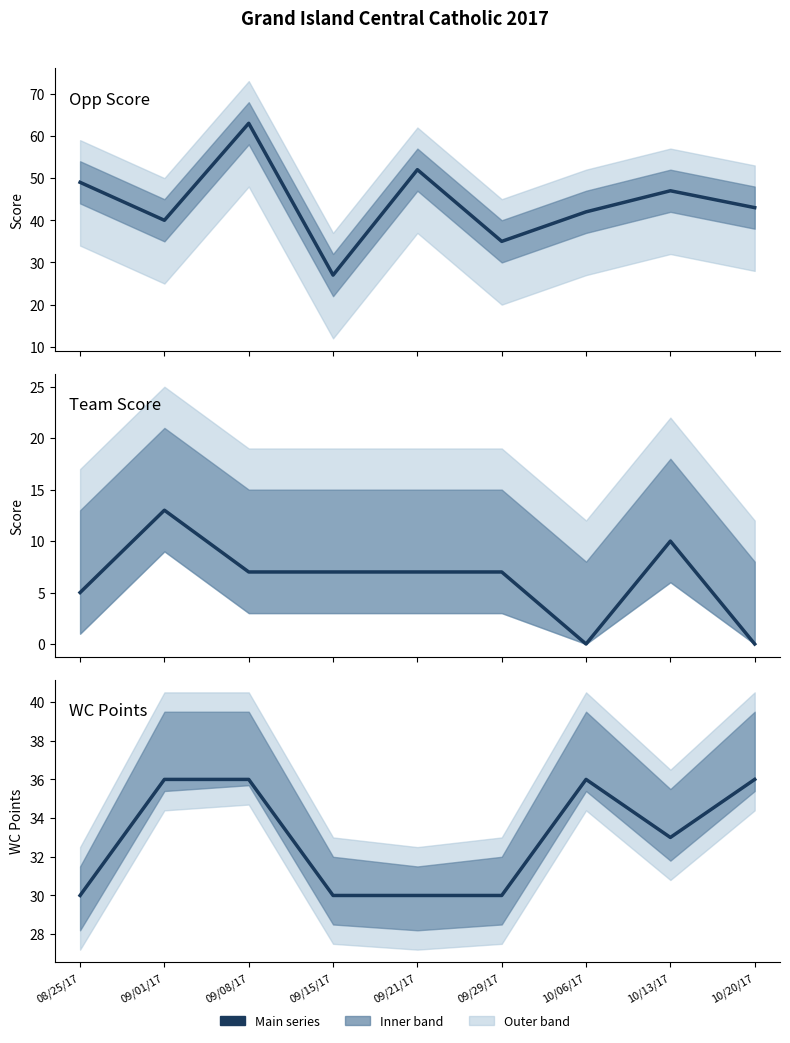

True or false: Team Score and Opp Score cross at least once.

False